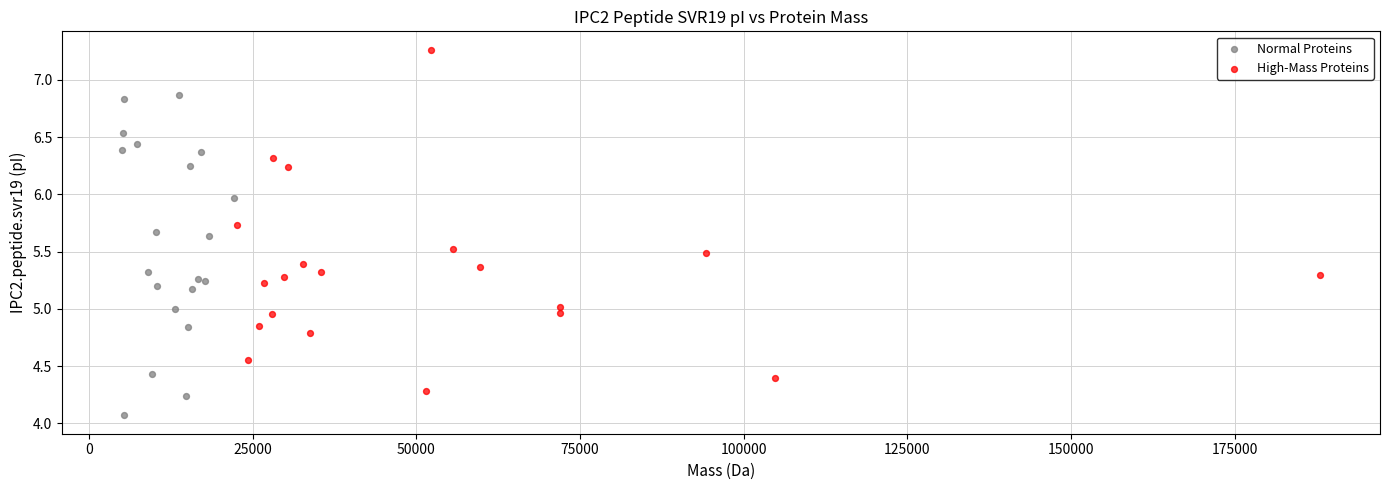

Which series contains the highest Y value?

High-Mass Proteins